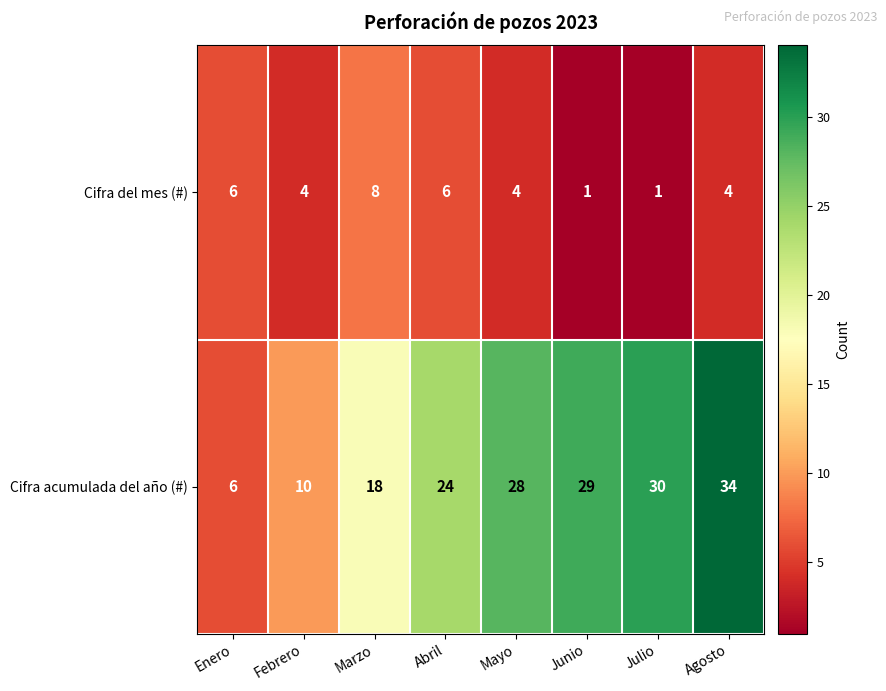

Rank the categories by Cifra acumulada del año (#) value from highest to lowest.

Agosto, Julio, Junio, Mayo, Abril, Marzo, Febrero, Enero